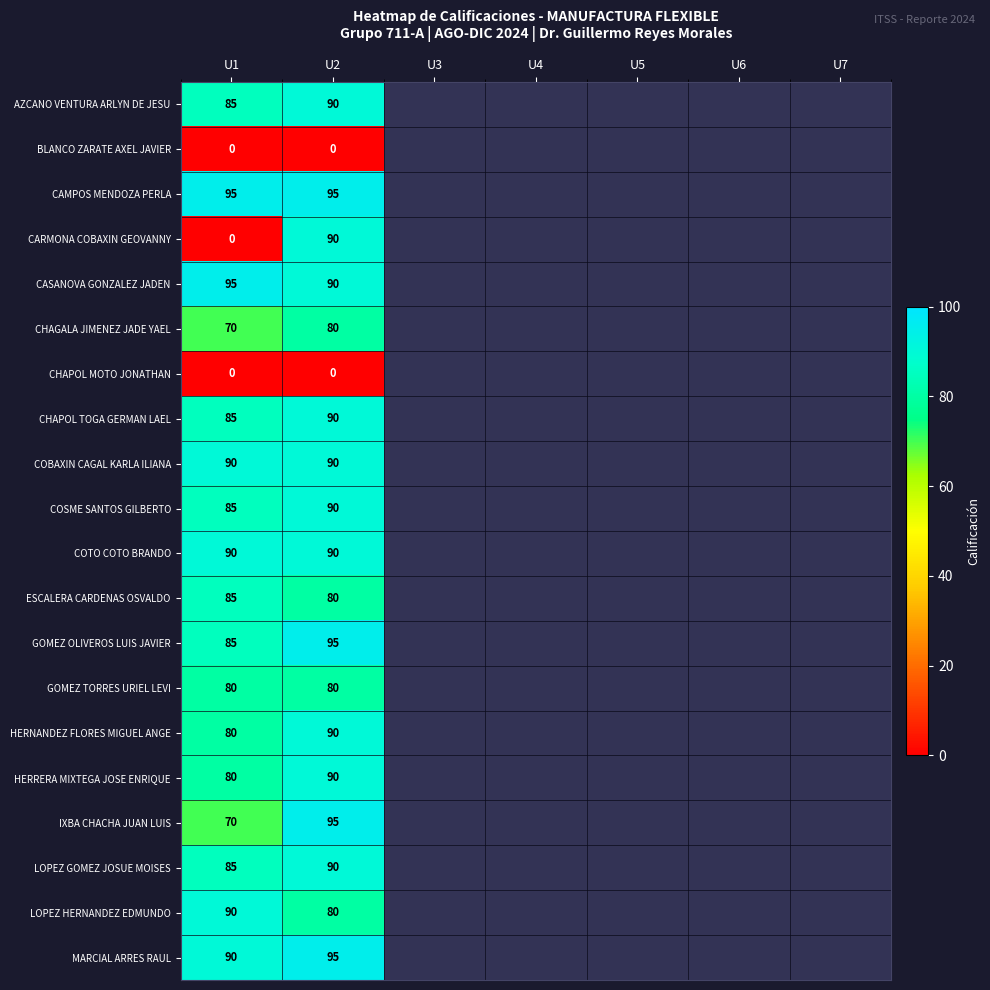

What is the total value across all series at U2?

1600